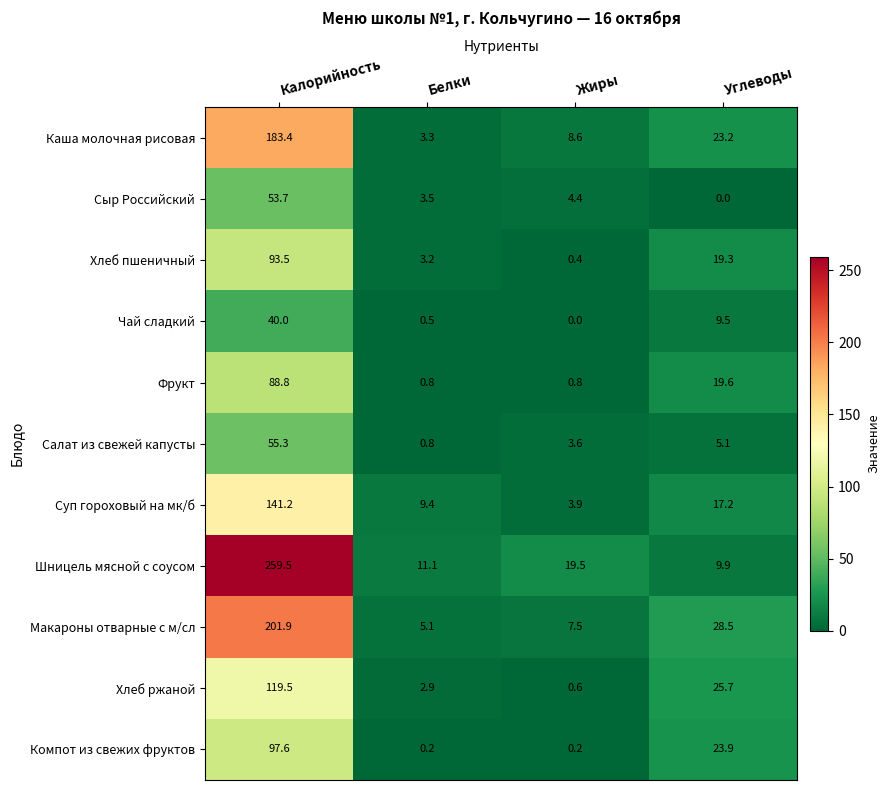

Count the number of categories in the chart.

4